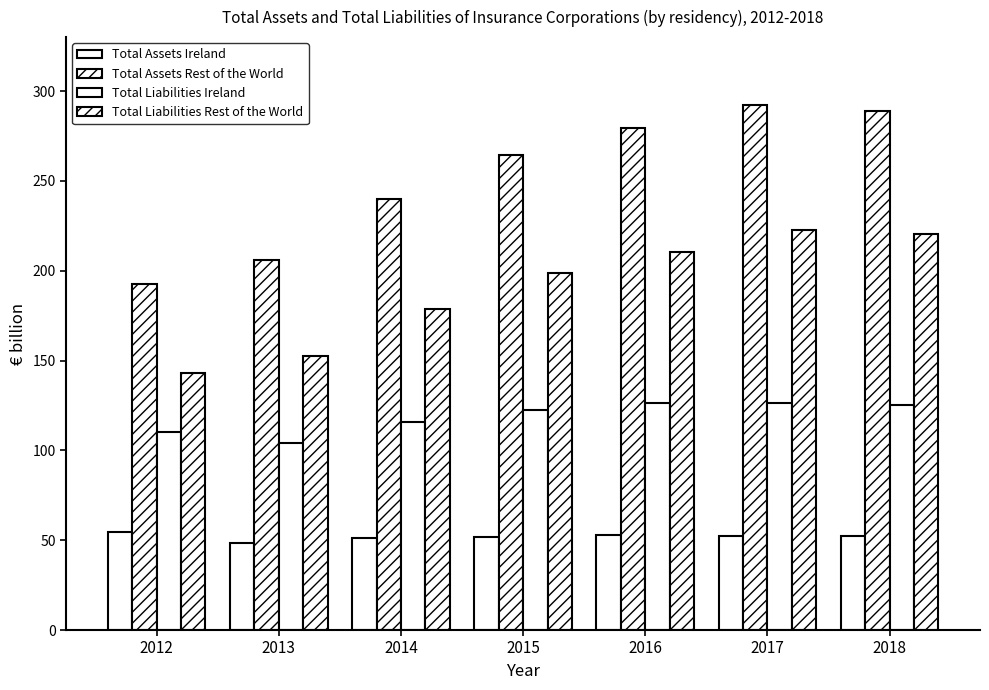

The value of Total Liabilities Rest of the World at 2017 is 107.4. True or false?

False